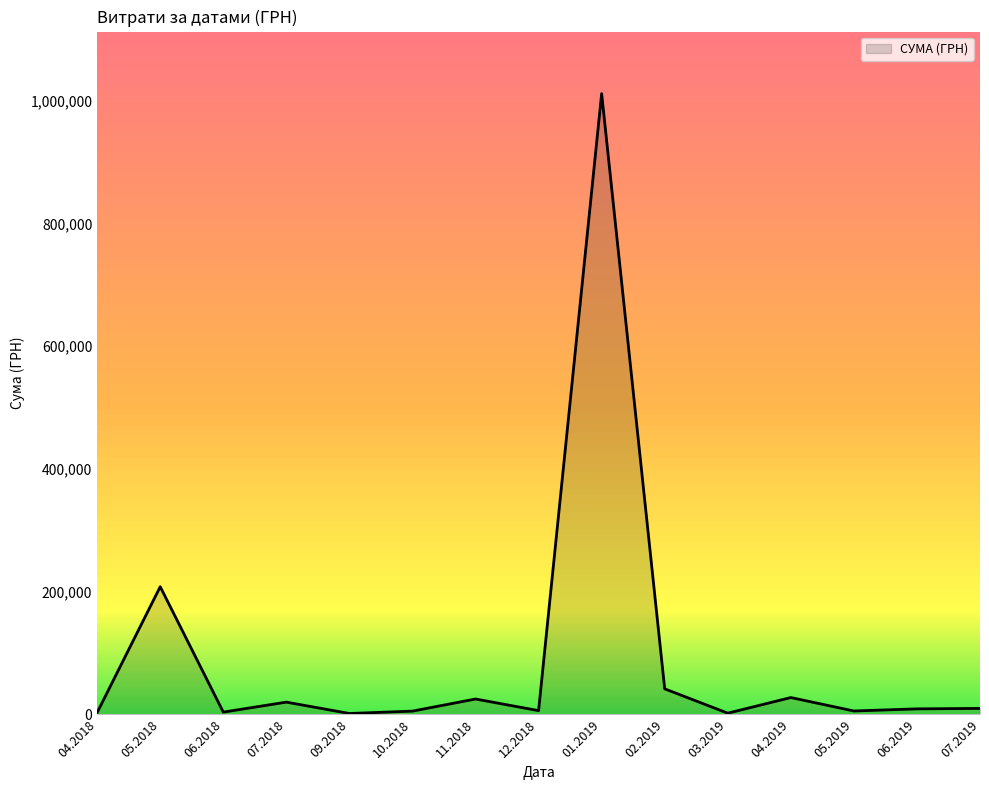

Between 02.2019 and 01.2019, which is larger?

01.2019